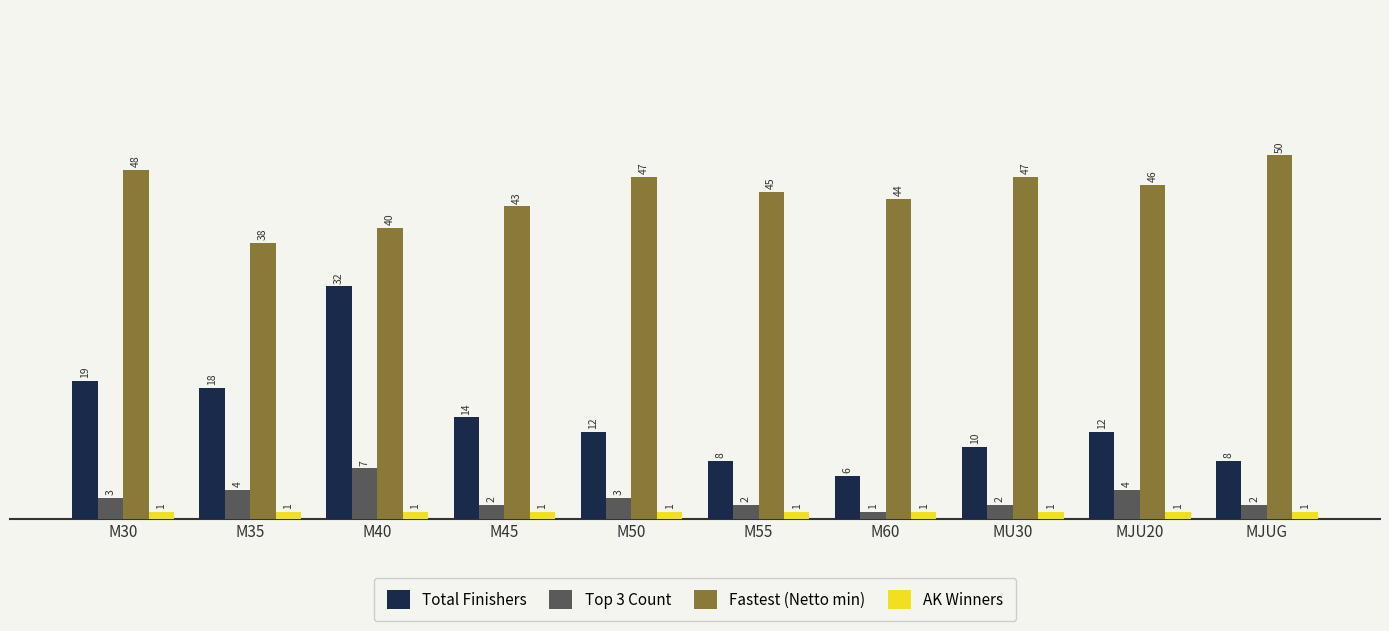

Reading left to right, extract all data points from this chart.

Total Finishers: M30=19	M35=18	M40=32	M45=14	M50=12	M55=8	M60=6	MU30=10	MJU20=12	MJUG=8
Top 3 Count: M30=3	M35=4	M40=7	M45=2	M50=3	M55=2	M60=1	MU30=2	MJU20=4	MJUG=2
Fastest (Netto min): M30=48	M35=38	M40=40	M45=43	M50=47	M55=45	M60=44	MU30=47	MJU20=46	MJUG=50
AK Winners: M30=1	M35=1	M40=1	M45=1	M50=1	M55=1	M60=1	MU30=1	MJU20=1	MJUG=1